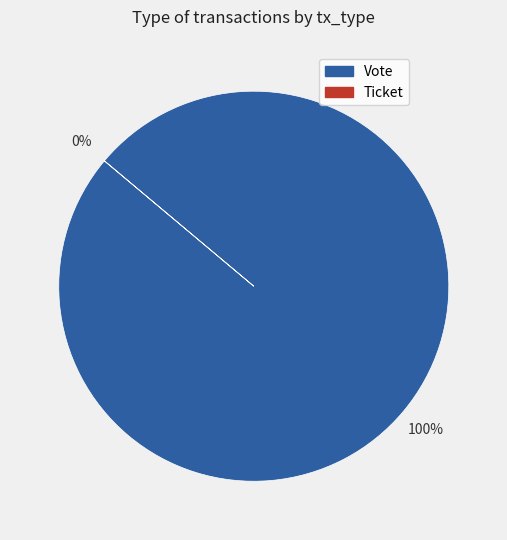

To the nearest percent, what portion does Vote represent?

100%